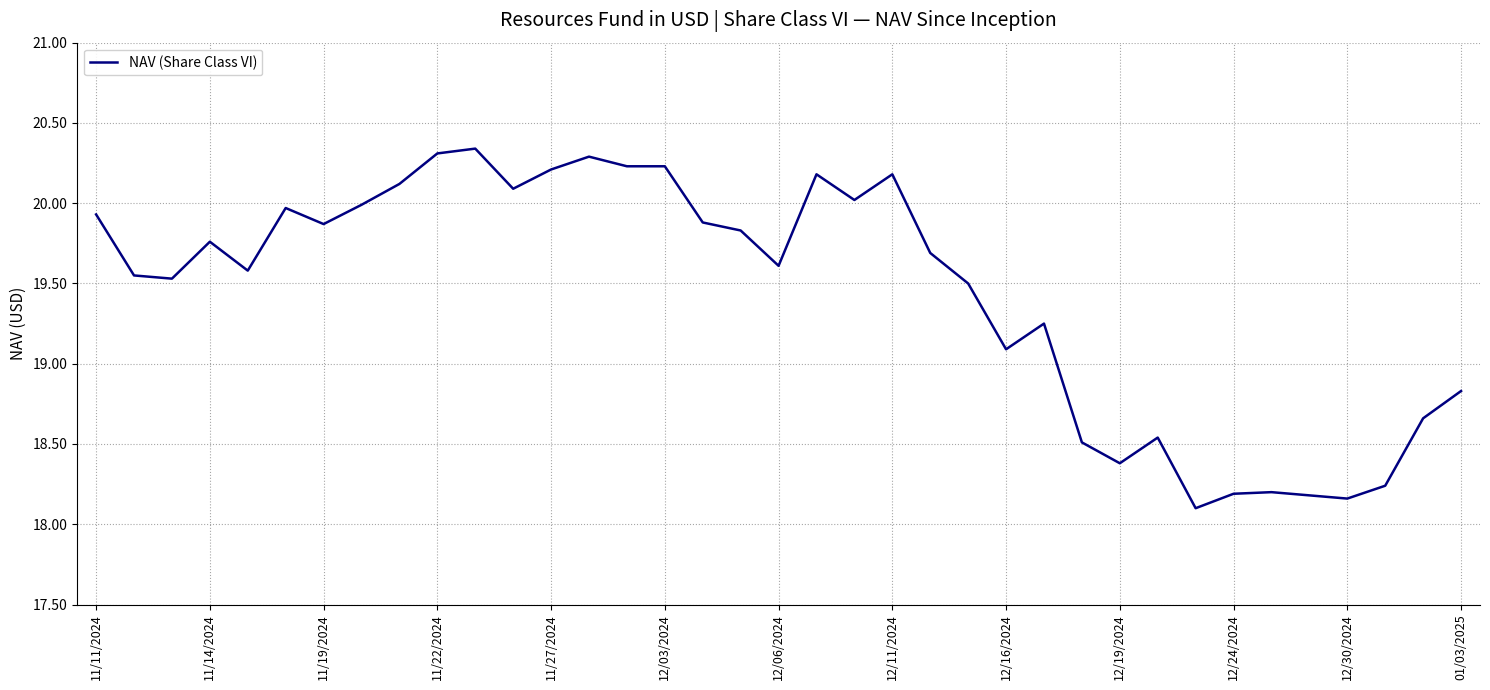

What is the minimum value shown in the chart?

18.1